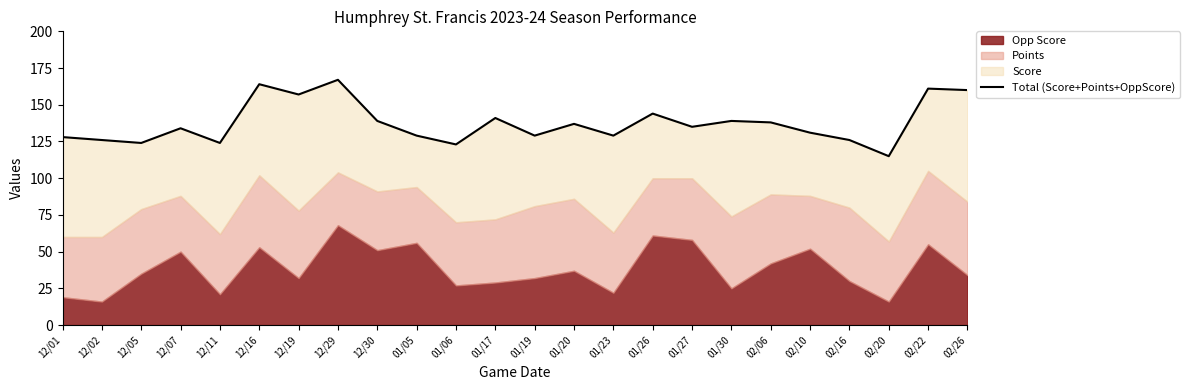

Between 01/06 and 12/30, which is larger?

12/30